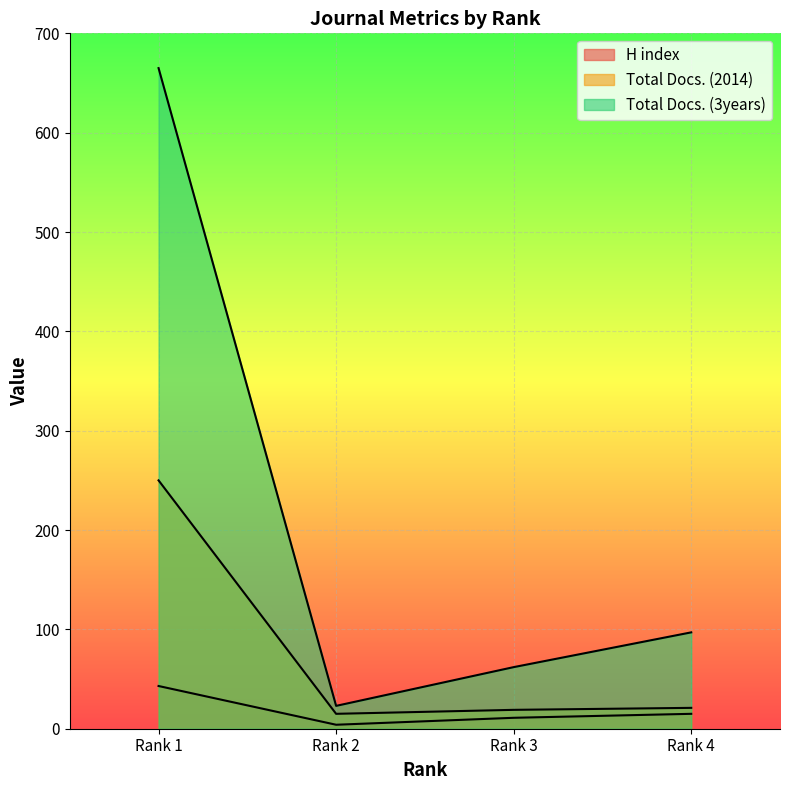

True or false: Total Docs. (3years) and Total Docs. (2014) intersect in this chart.

False